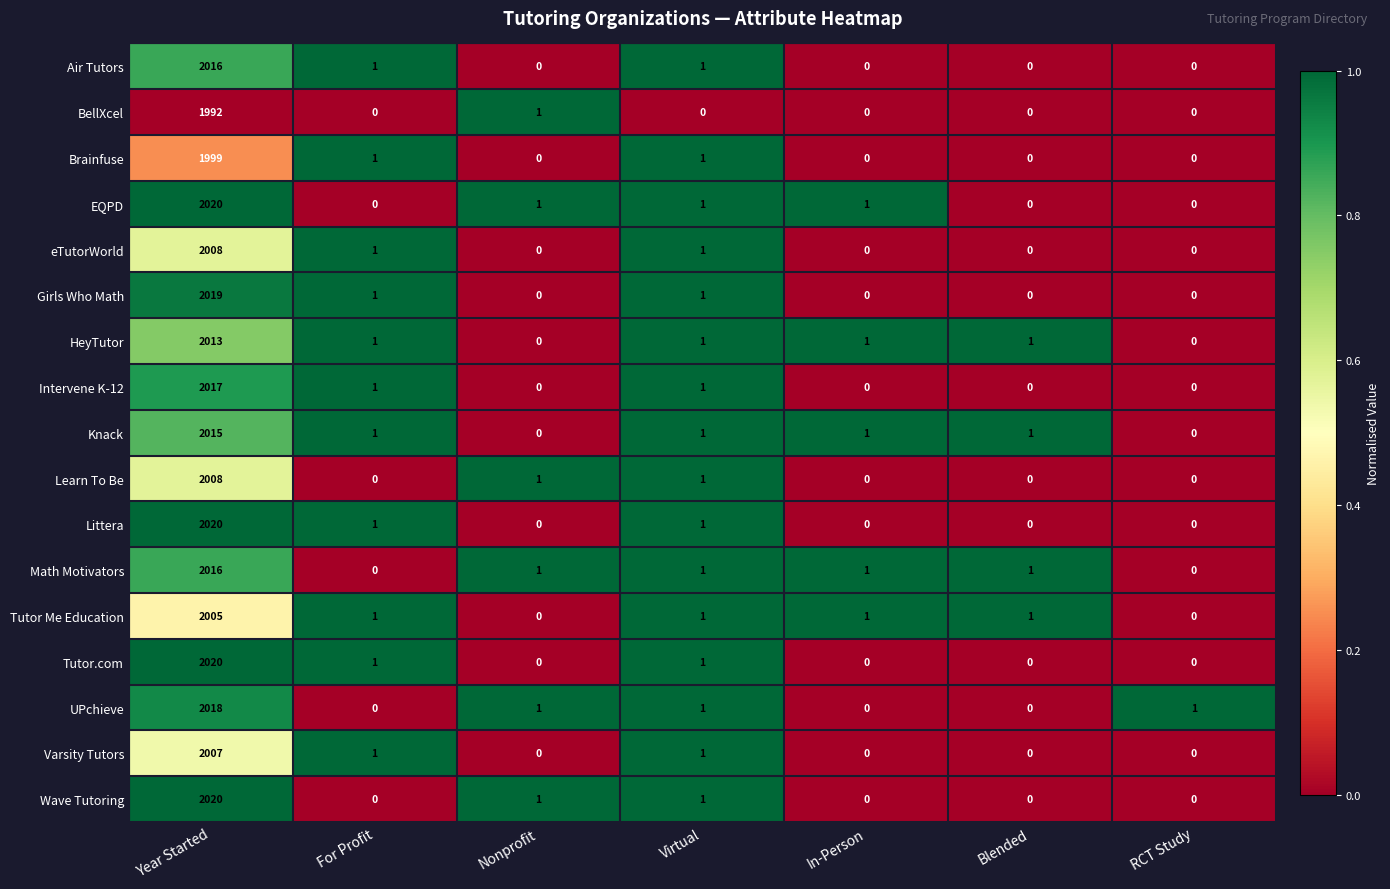

What is the sum of the HeyTutor values at Nonprofit and Year Started?

2013